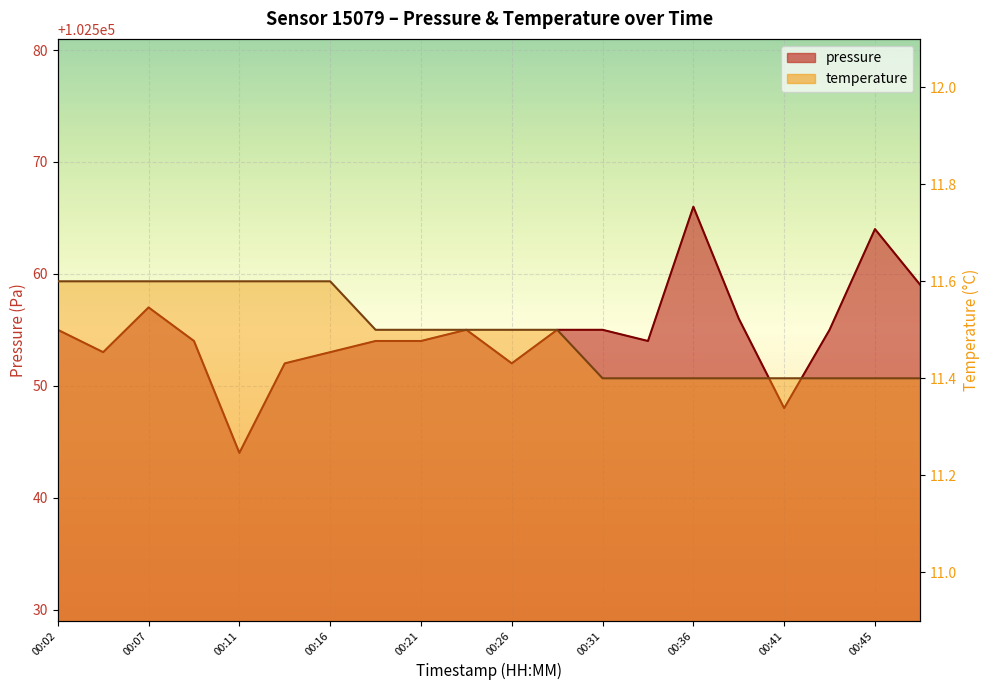

What is the maximum value shown in the chart?

102566.0